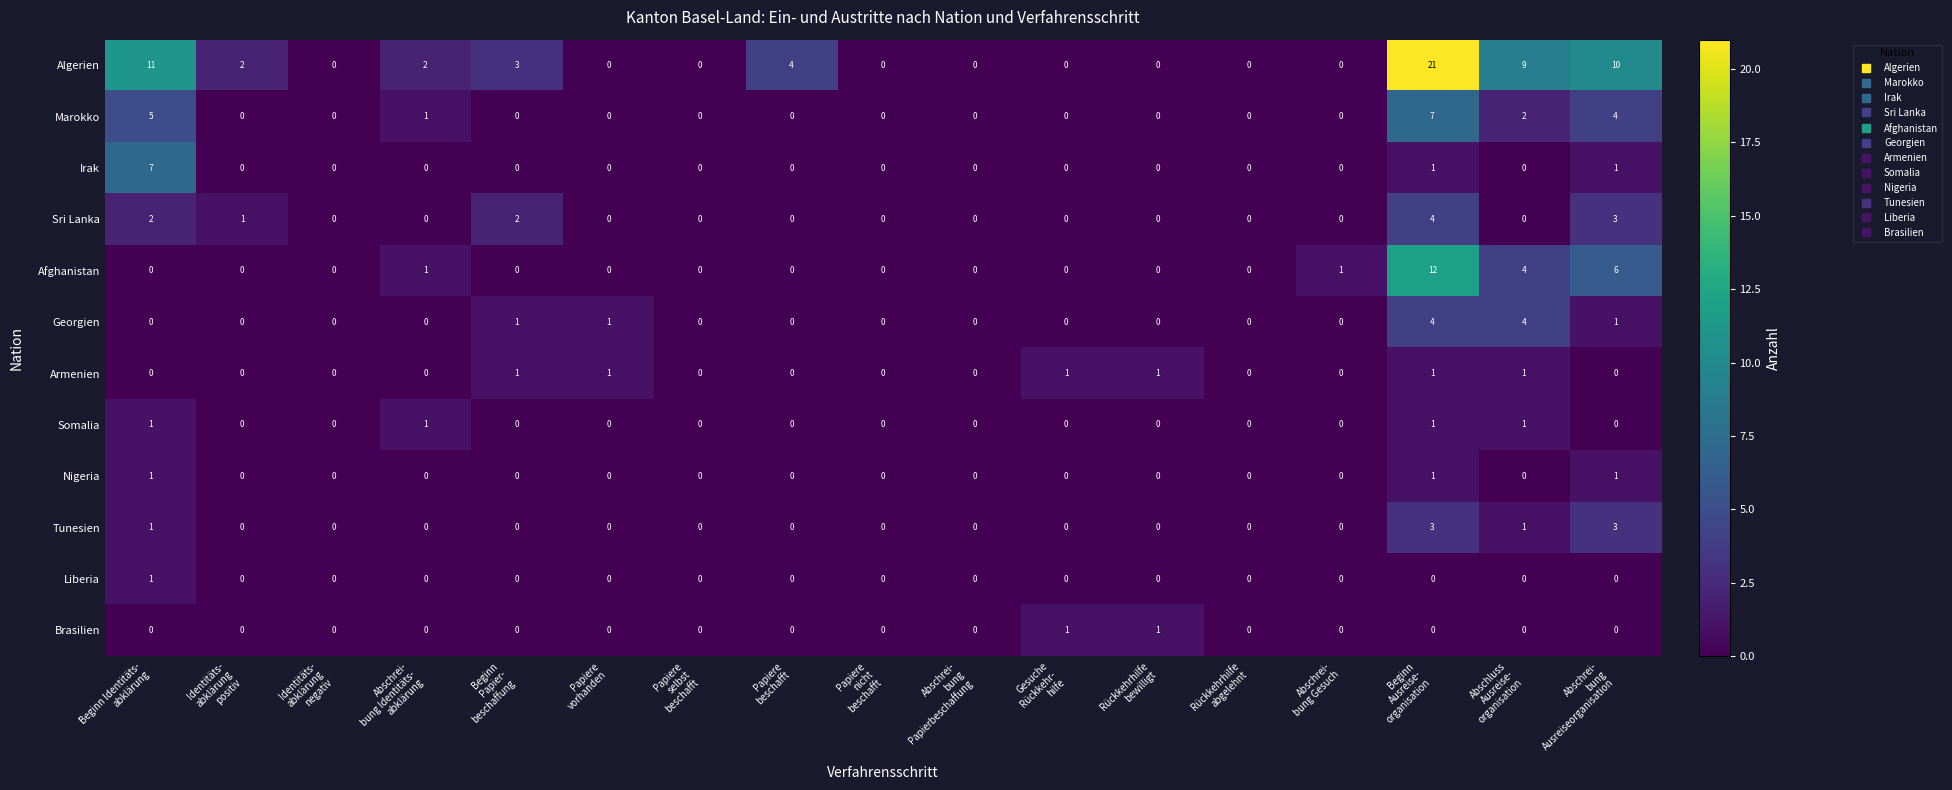

Count the number of data series in this chart.

12